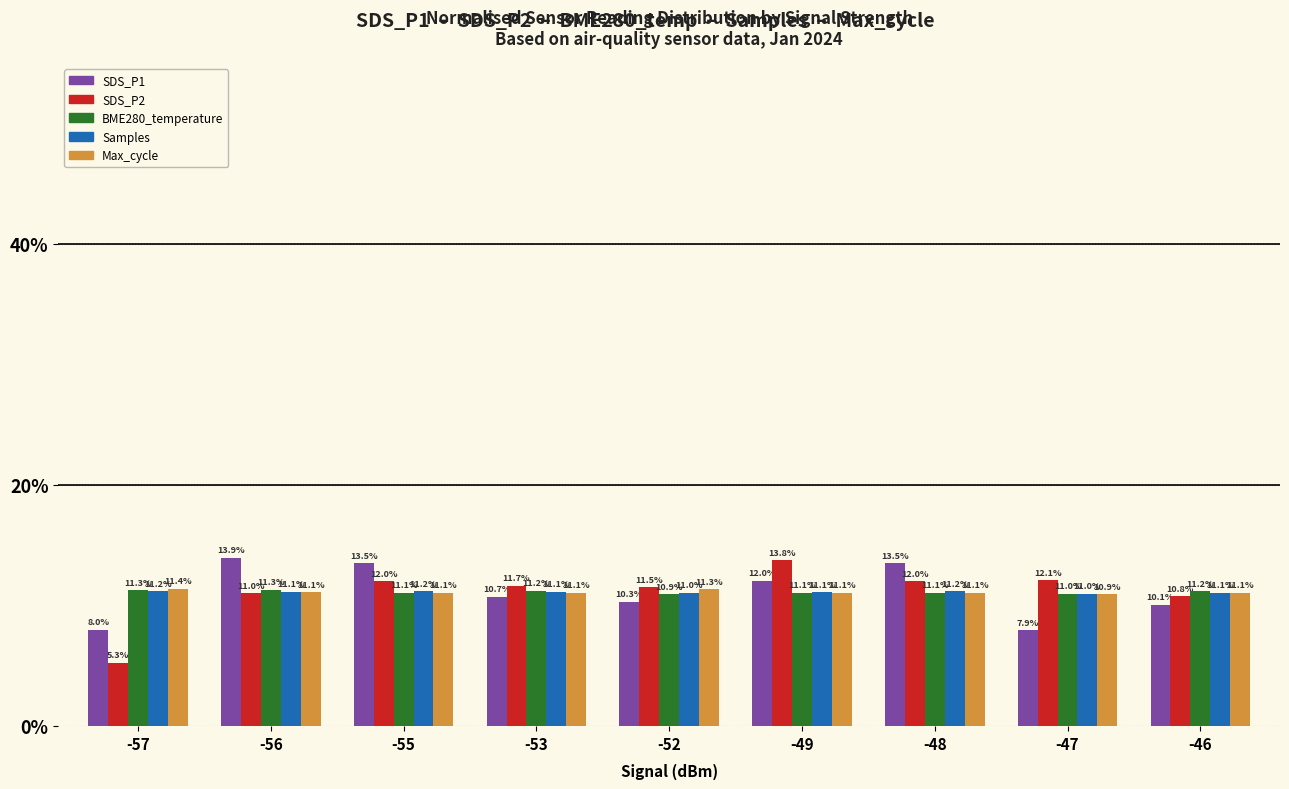

What is the sum of the Samples values at -47 and -53?

22.1